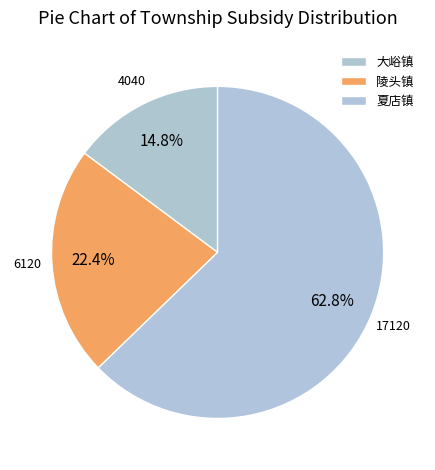

How many slices are in this pie chart?

3